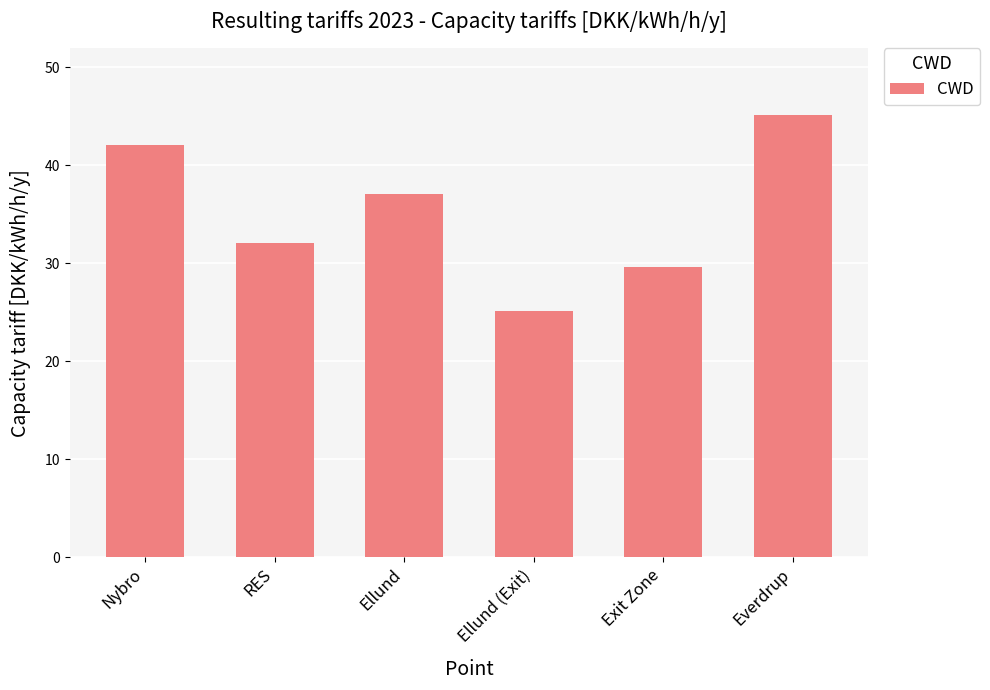

At which category does the chart reach its peak across all series?

Everdrup